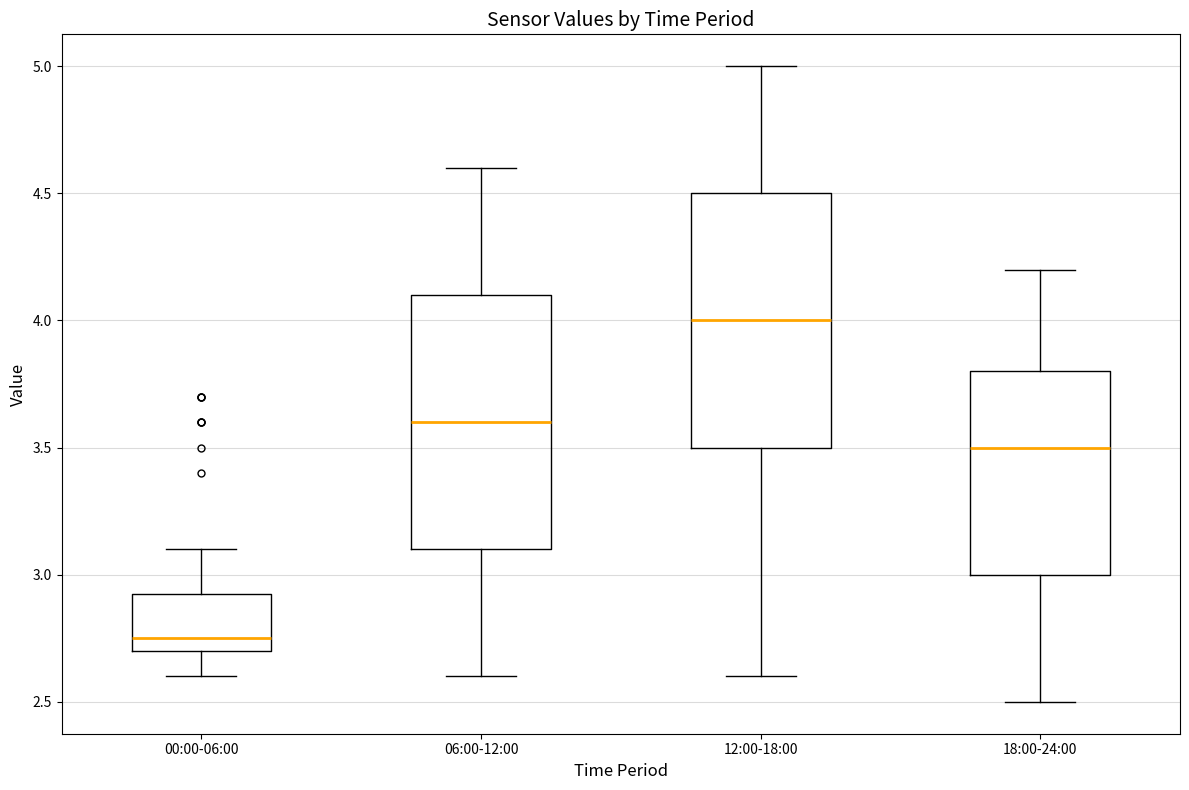

Reading left to right, read every box against the y-axis: the position of its median line, the range the box covers, and the ends of its whiskers. The values are not printed on the chart, so give them approximately, as read against the axis.

00:00-06:00: median 2.75, box 2.70 to 2.95, whiskers 2.60 to 3.10
06:00-12:00: median 3.60, box 3.10 to 4.10, whiskers 2.60 to 4.60
12:00-18:00: median 4.00, box 3.50 to 4.50, whiskers 2.60 to 5.00
18:00-24:00: median 3.50, box 3.00 to 3.80, whiskers 2.50 to 4.20